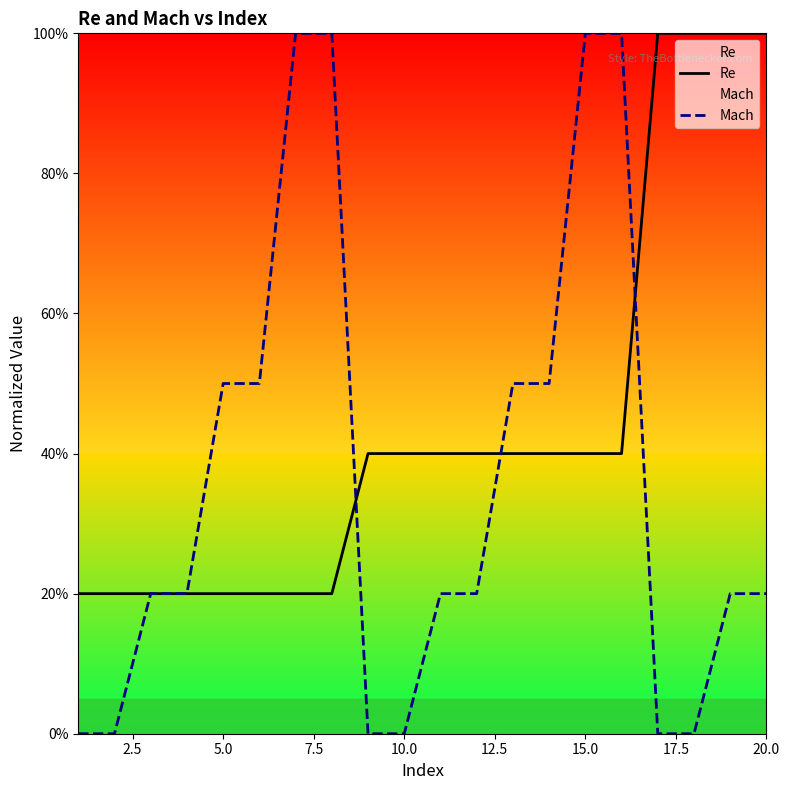

What is the value of the Re point at the 15th from the left?

0.4